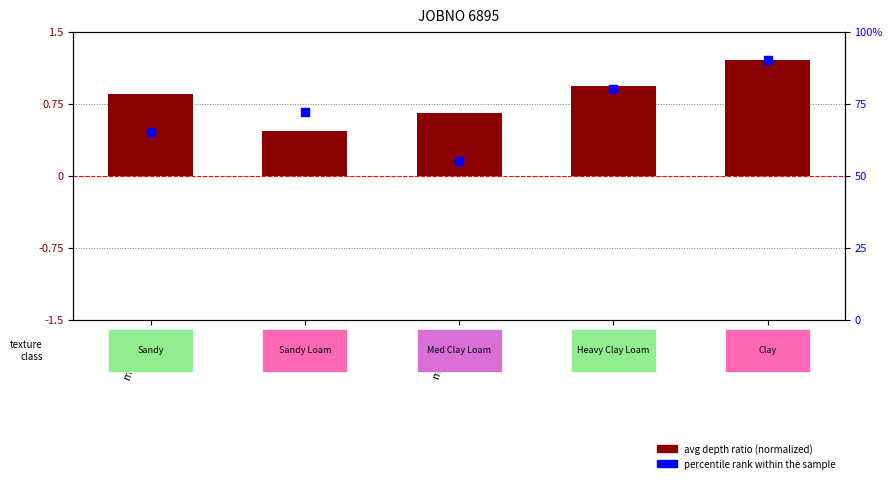

At which category is the sum across all series the highest?

c (5)